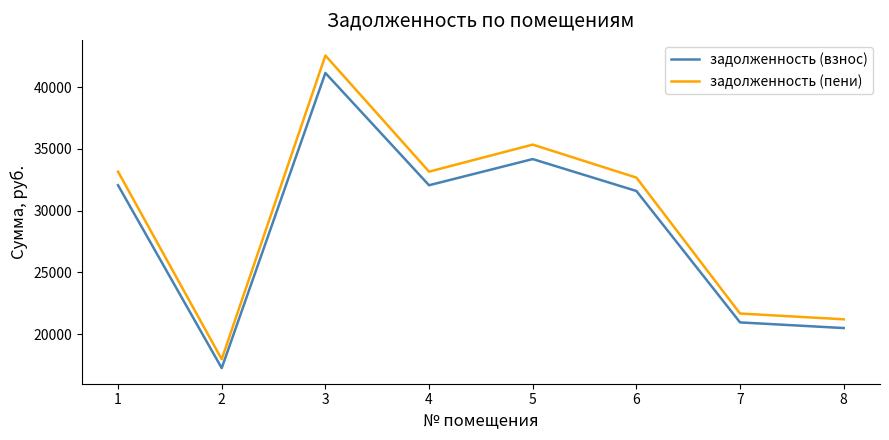

Which series has the largest total across all categories?

задолженность (пени)